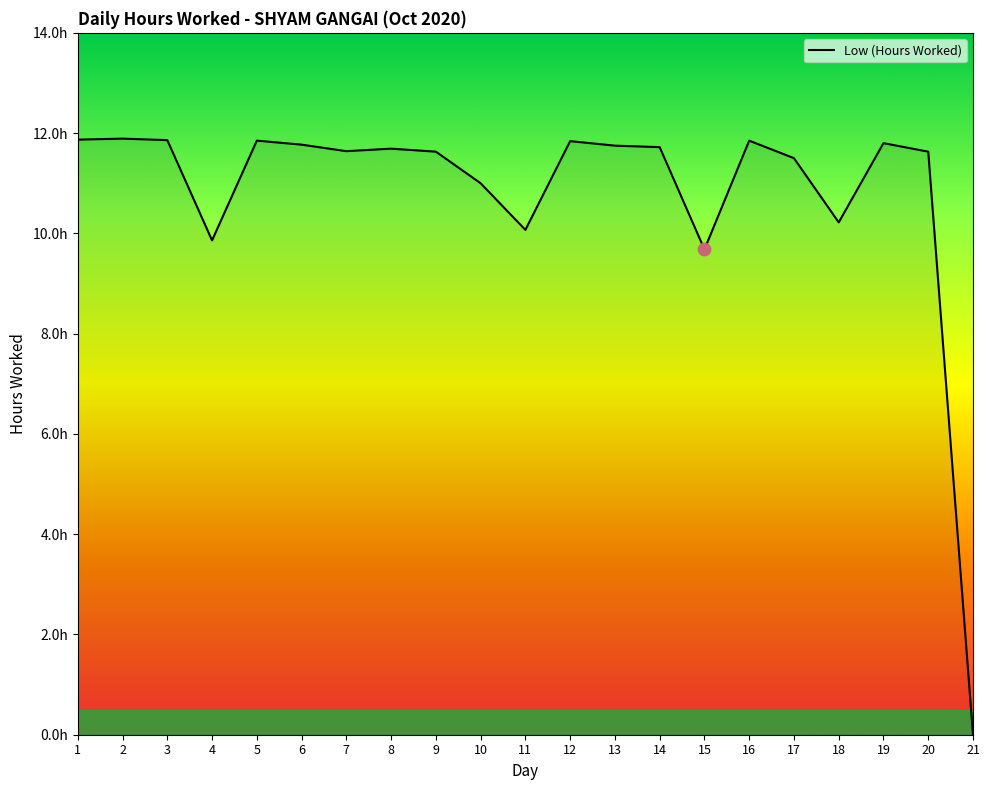

What is the change in value from 3 to 11?

-1.8